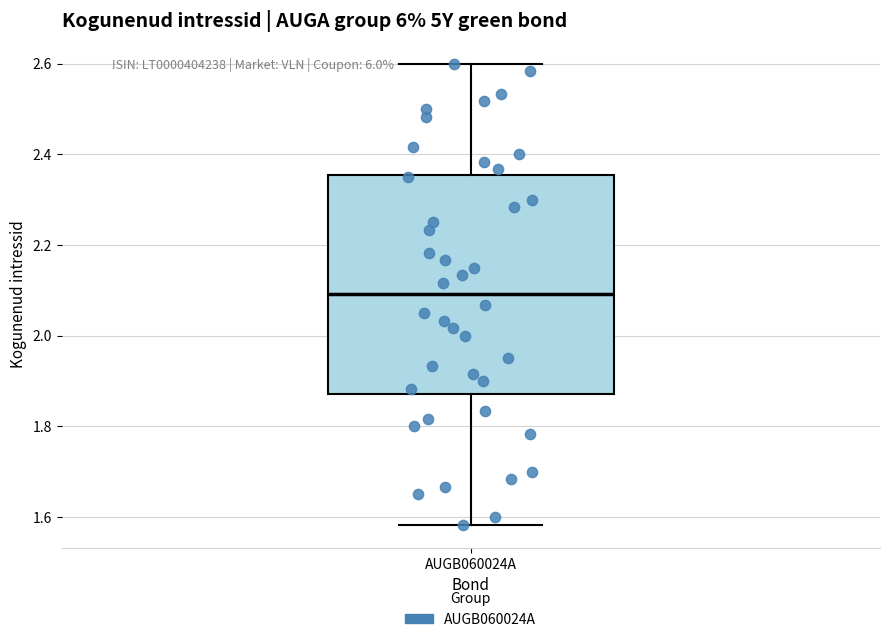

Transcribe this box plot: give where the median line is, the range the box spans, and where the two whiskers end, as read against the y-axis. The values are not printed on the chart, so give them approximately, as read against the axis.

median 2.10, box 1.88 to 2.36, whiskers 1.58 to 2.60